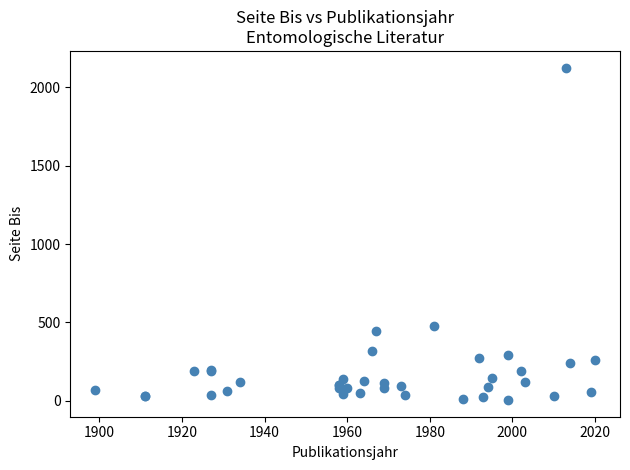

What Y value in the scatter plot is closest to 1065?

480